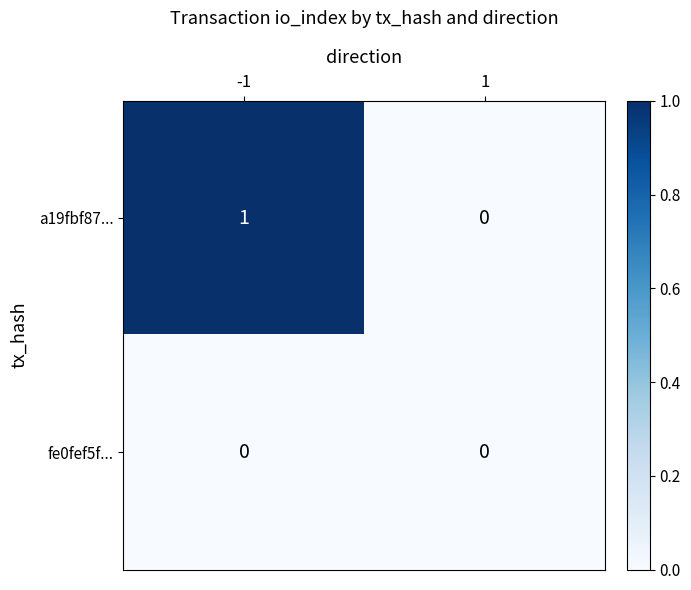

Which label corresponds to the largest value in the chart?

-1